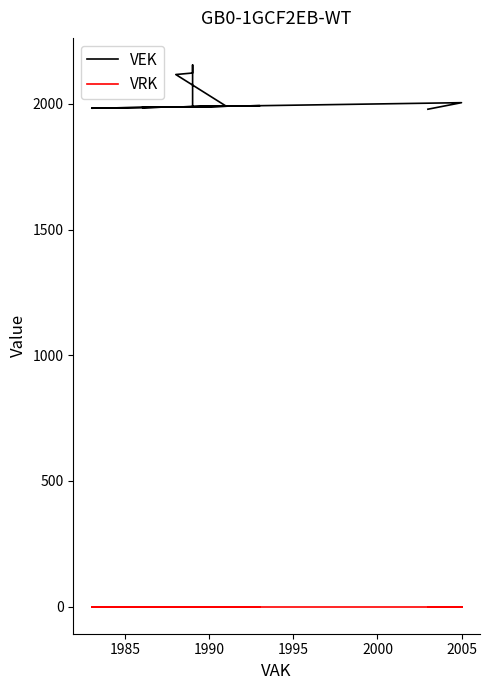

List the series in order of their overall mean, highest first.

VEK, VRK